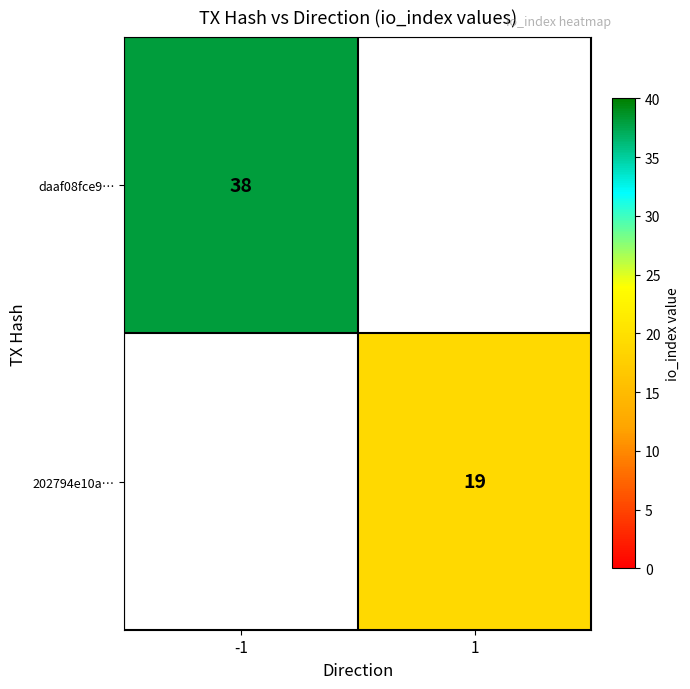

True or false: daaf08fce9… has a value of 63 at -1.

False